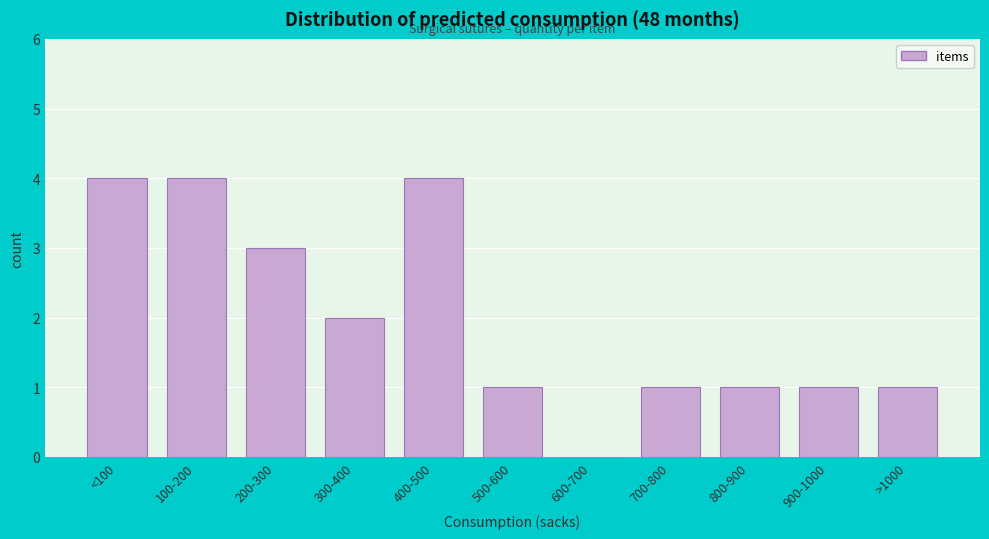

Reading left to right, list all the values displayed in this chart.

<100=4	100-200=4	200-300=3	300-400=2	400-500=4	500-600=1	600-700=0	700-800=1	800-900=1	900-1000=1	>1000=1